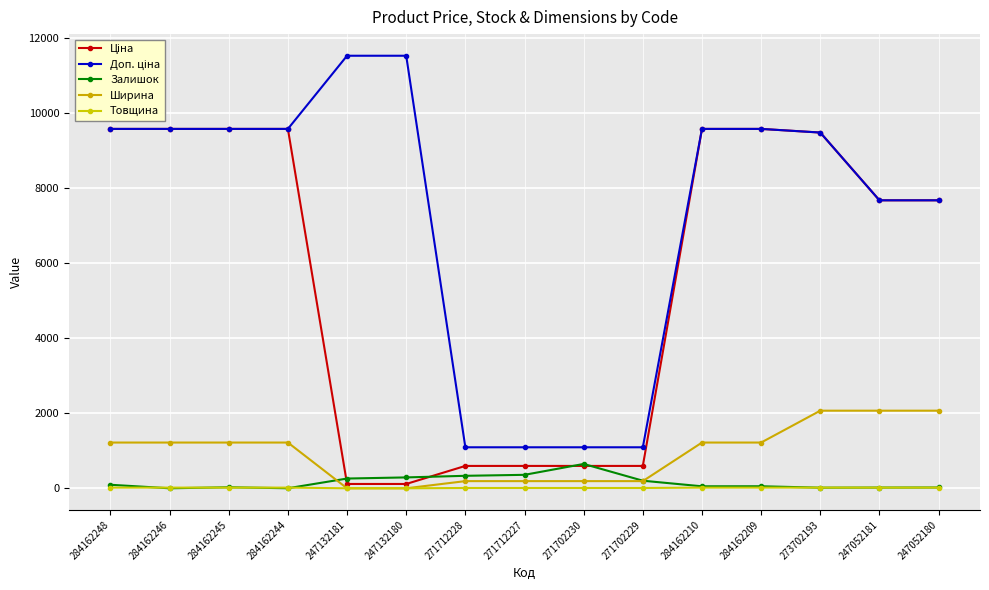

How many series are shown in this chart?

5